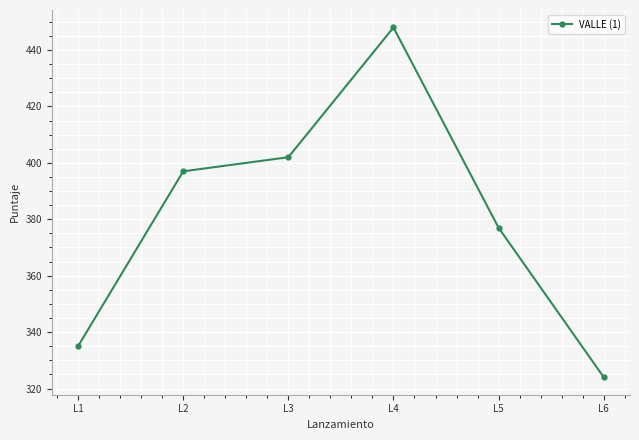

True or false: there are more than 2 points higher than both neighbors.

False